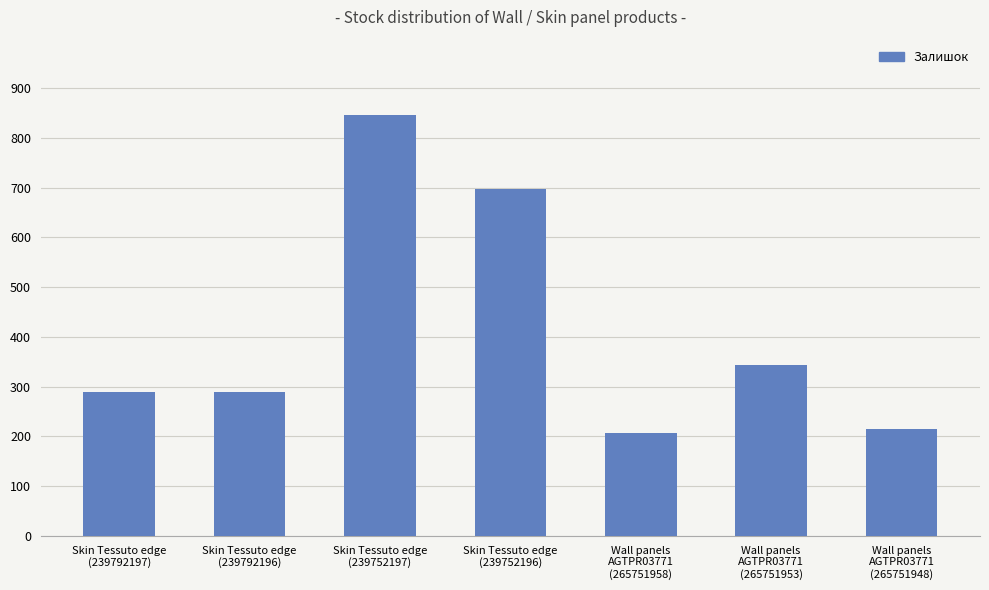

Count the number of categories in the chart.

7